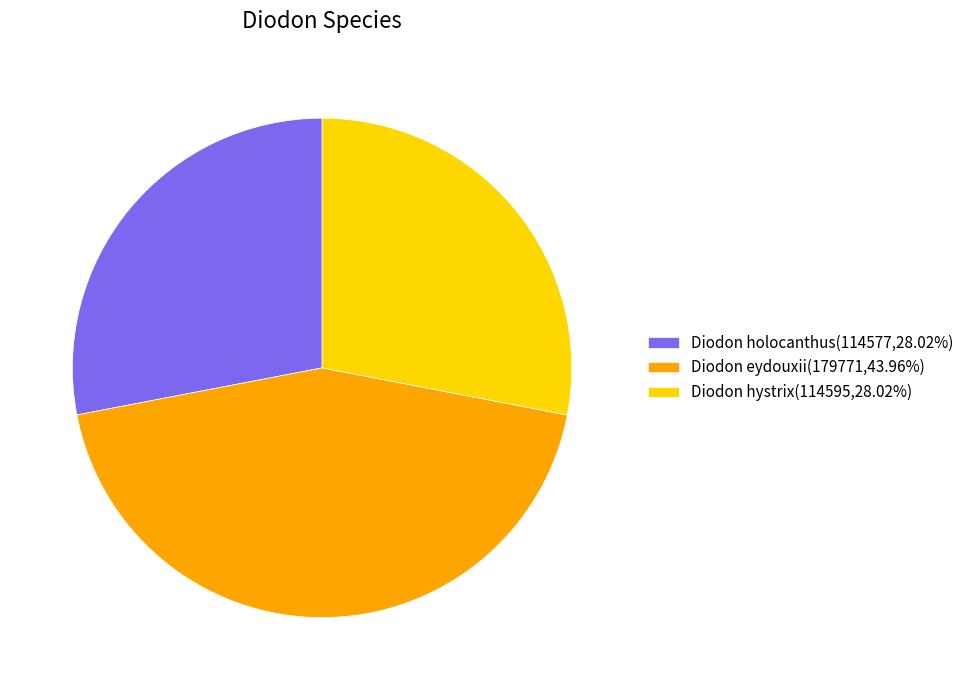

Do Diodon hystrix(114595,28.02%) and Diodon eydouxii(179771,43.96%) together represent more than half of the pie?

Yes